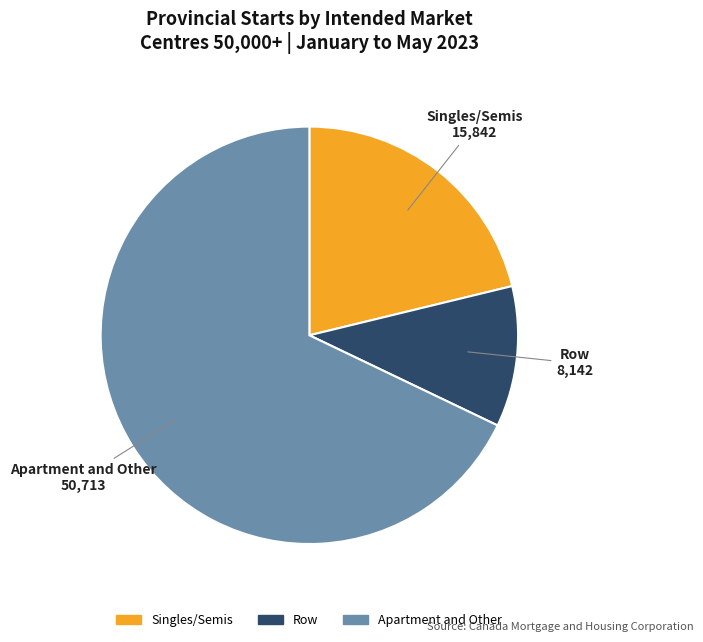

Is the sum of Singles/Semis and Row greater than half?

No